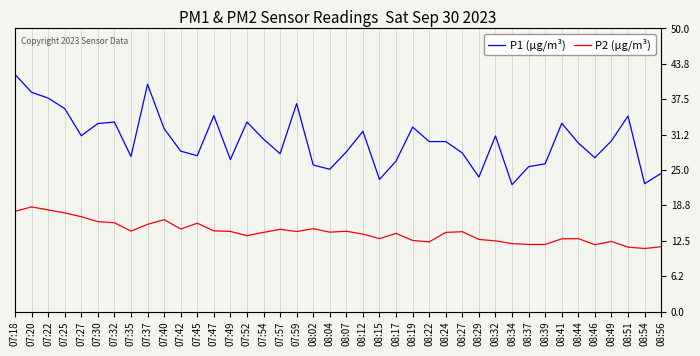

Reading left to right, transcribe all the data shown in this chart.

P1 (µg/m³): 41.9	38.7	37.7	35.9	31.1	33.2	33.5	27.4	40.1	32.3	28.3	27.5	34.6	26.9	33.5	30.4	27.9	36.7	25.9	25.1	28.2	31.8	23.3	26.6	32.6	30.0	30.0	28.0	23.8	31.0	22.4	25.6	26.1	33.2	29.8	27.2	30.1	34.5	22.6	24.4
P2 (µg/m³): 17.7	18.5	17.9	17.4	16.8	15.9	15.7	14.2	15.4	16.2	14.6	15.6	14.2	14.2	13.4	14.0	14.5	14.1	14.6	14.0	14.2	13.7	12.9	13.8	12.6	12.3	14.0	14.1	12.7	12.5	12.0	11.8	11.8	12.8	12.9	11.8	12.4	11.4	11.1	11.4